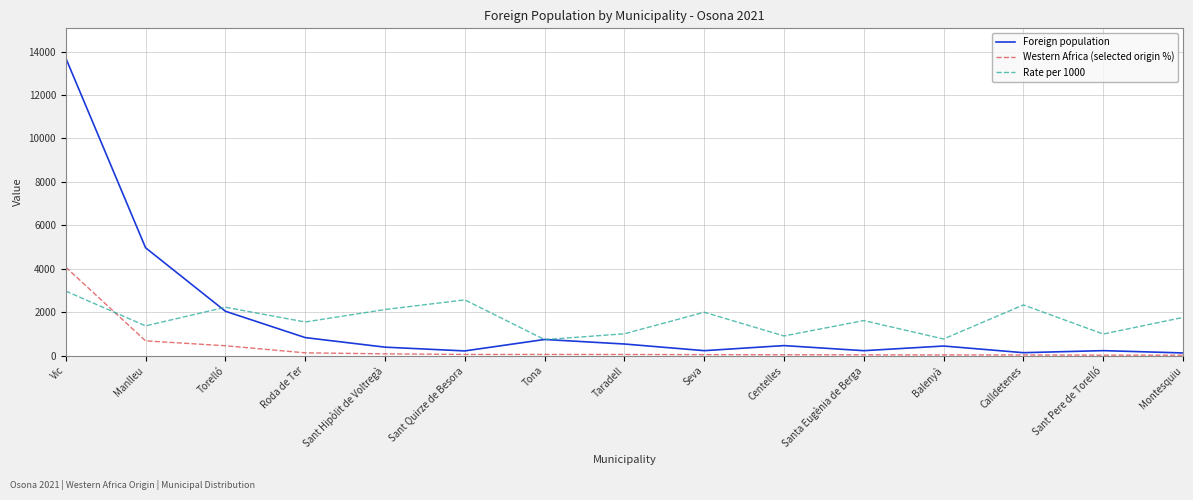

Rank the series by their maximum value, from lowest to highest.

Rate per 1000, Western Africa (selected origin %), Foreign population